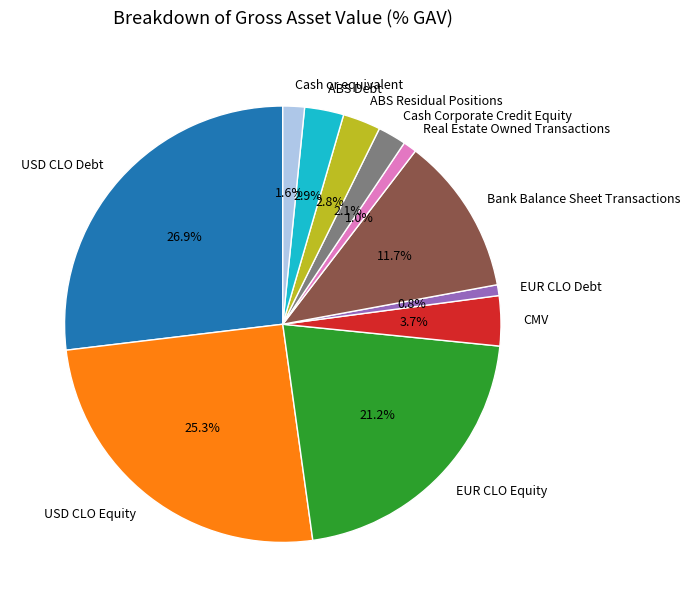

What percentage is NOT represented by Cash Corporate Credit Equity?

97.9%